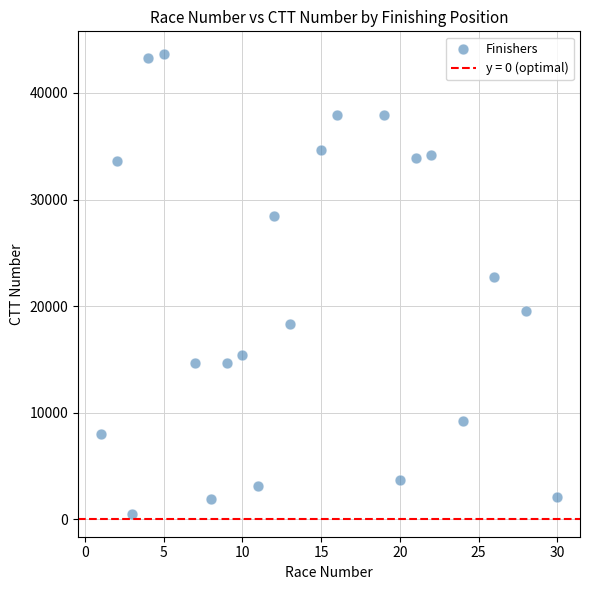

What is the range of X values (max minus min)?

29